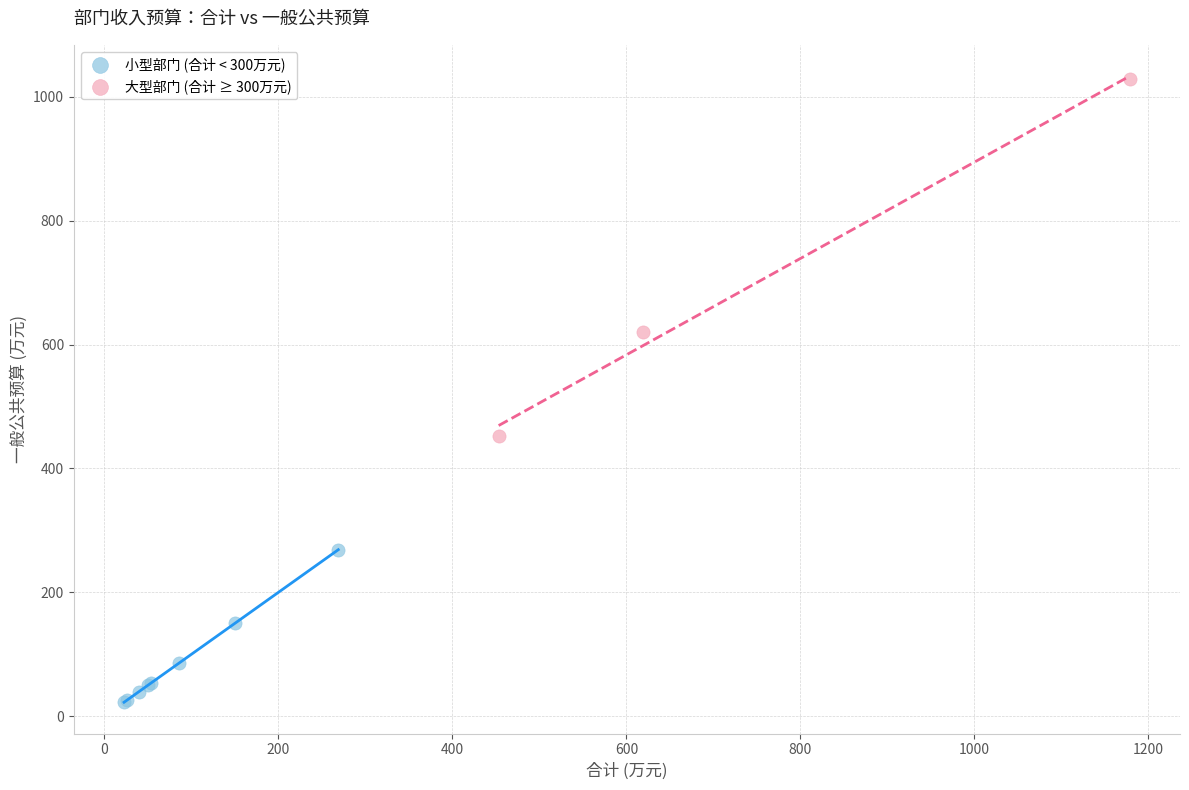

Which series reaches the minimum Y coordinate?

小型部门 (合计 < 300万元)